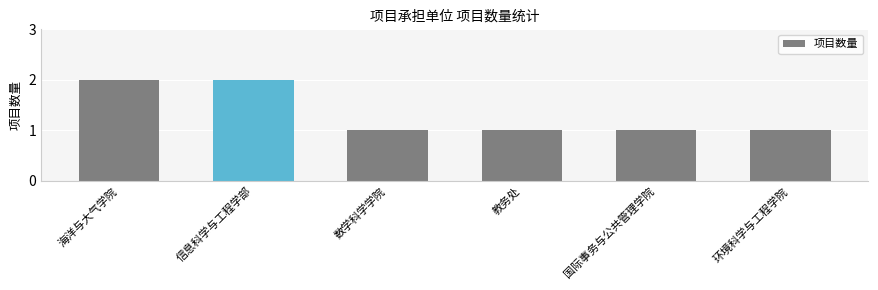

What is the sum of all values?

8